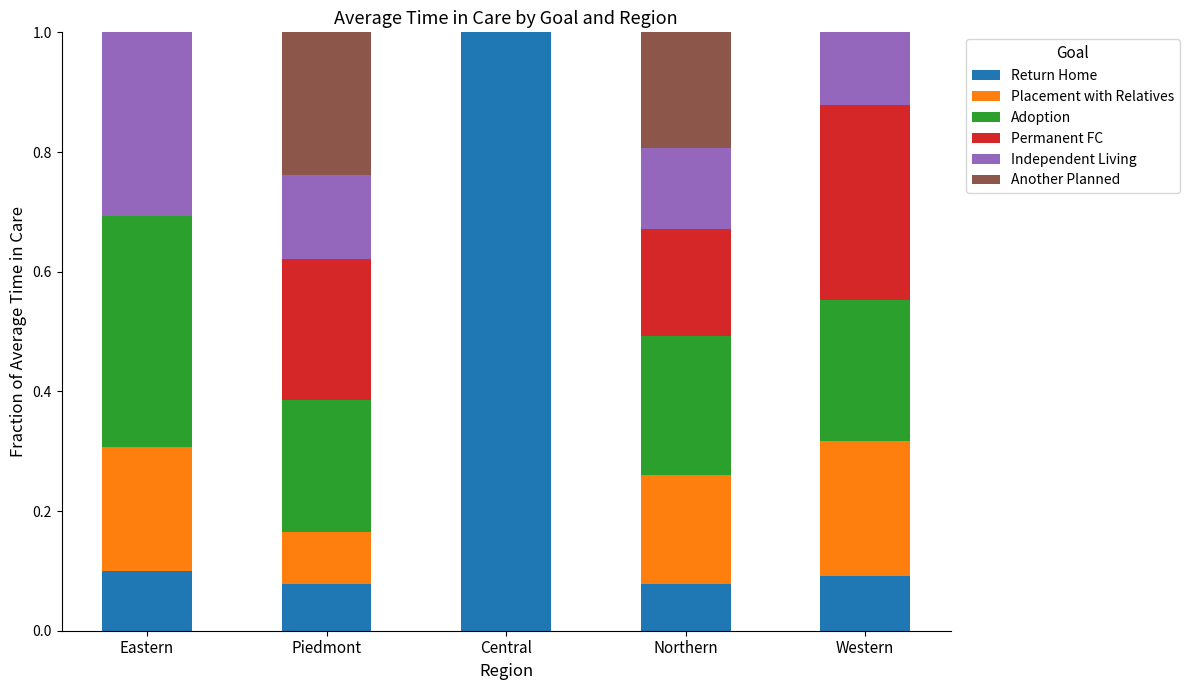

What is the total value across all series at Western?

1.0